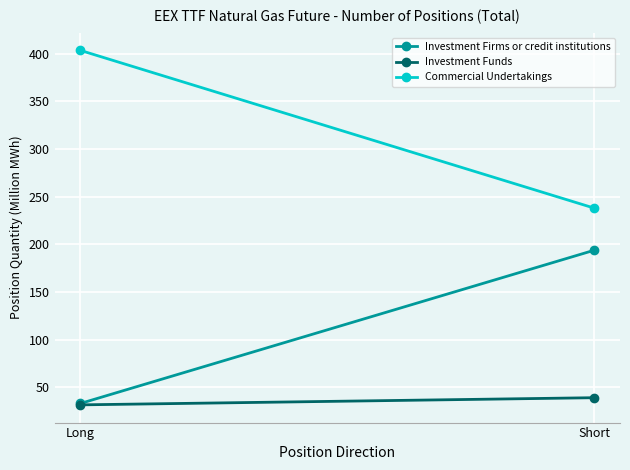

What is the maximum value shown in the chart?

403.6